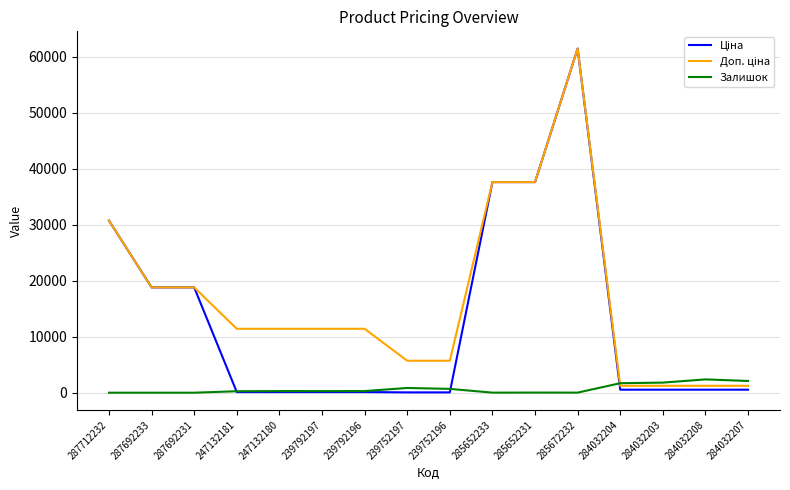

At which category is the sum across all series the highest?

285672232